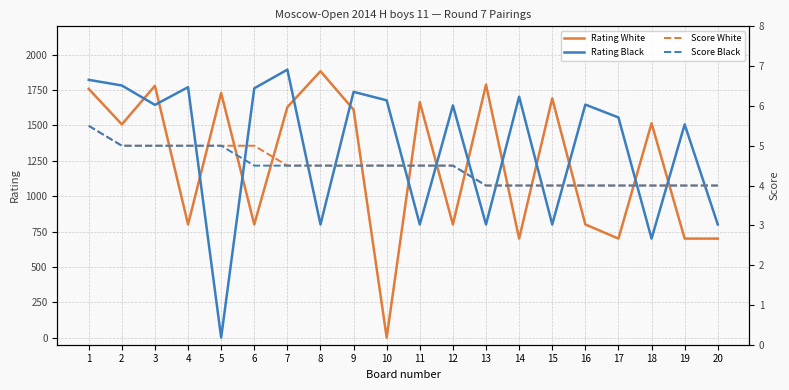

At how many categories does at least one series exceed 206?

20